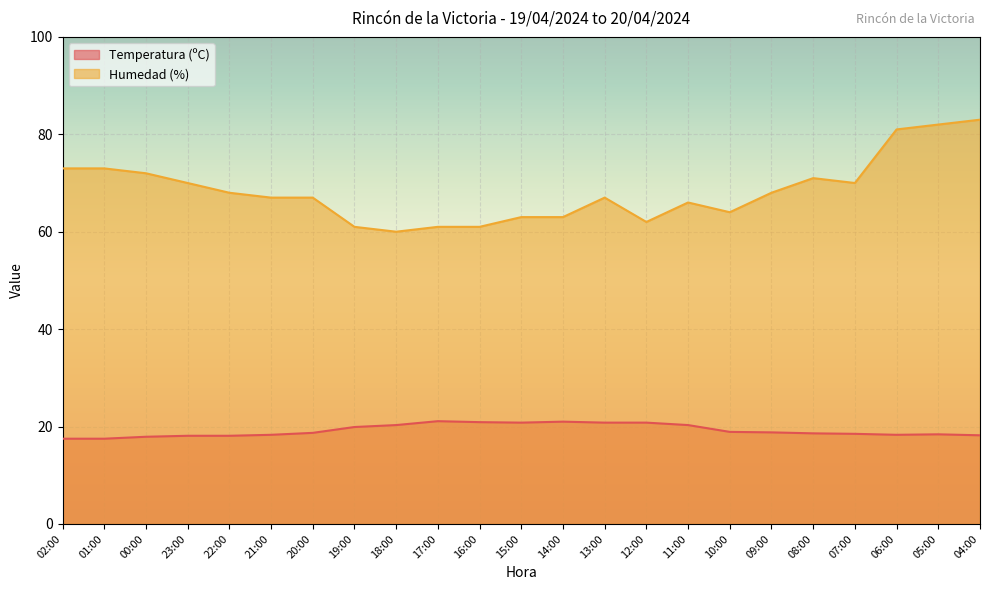

True or false: Humedad (%) and Temperatura (ºC) cross at least once.

False